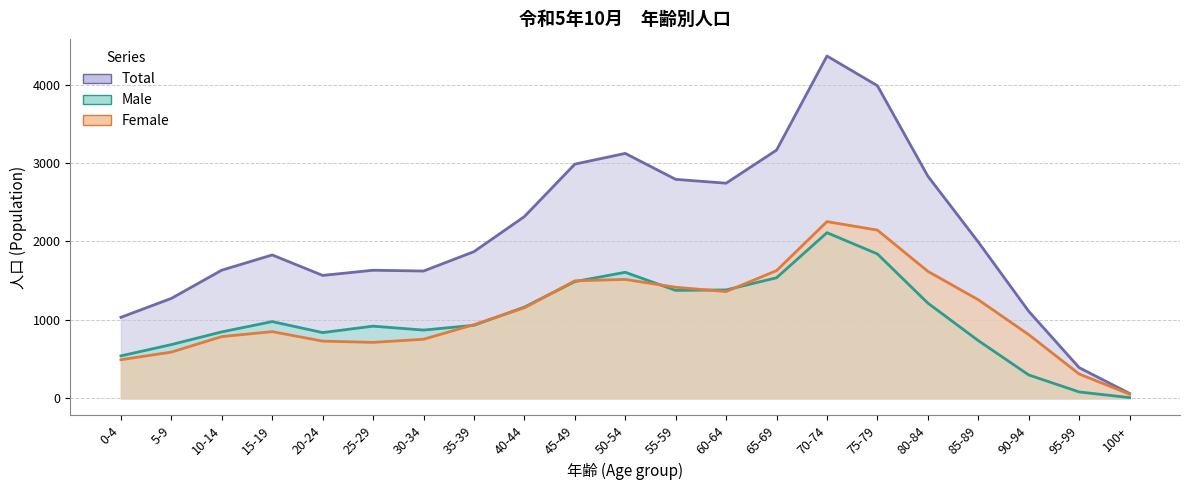

True or false: Female has more than 0 points higher than both neighbors.

True